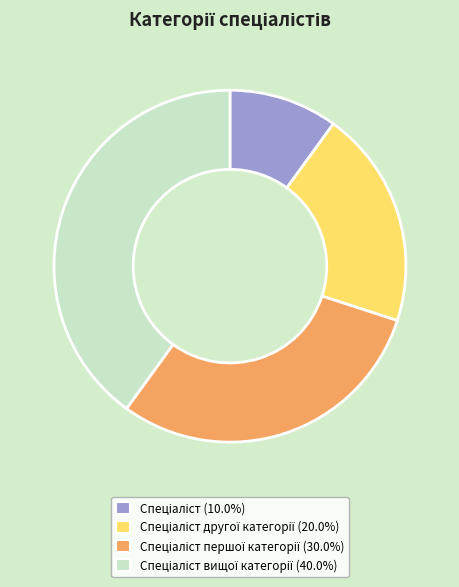

Is there a majority slice in this chart?

No